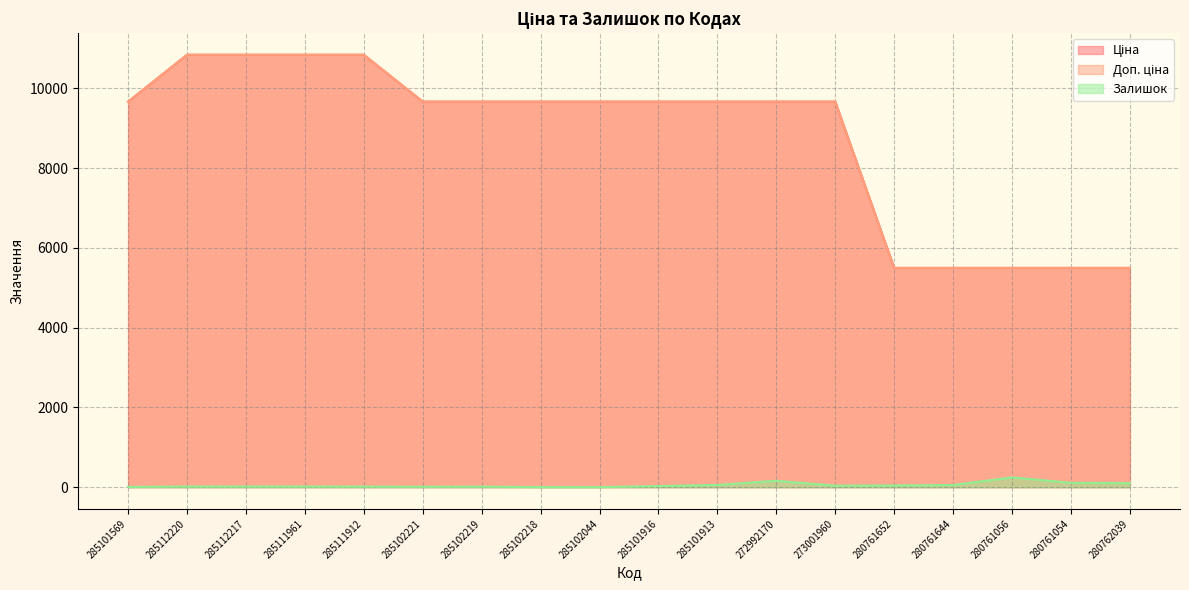

What is the difference between the highest and lowest values at 285112217?

10823.1